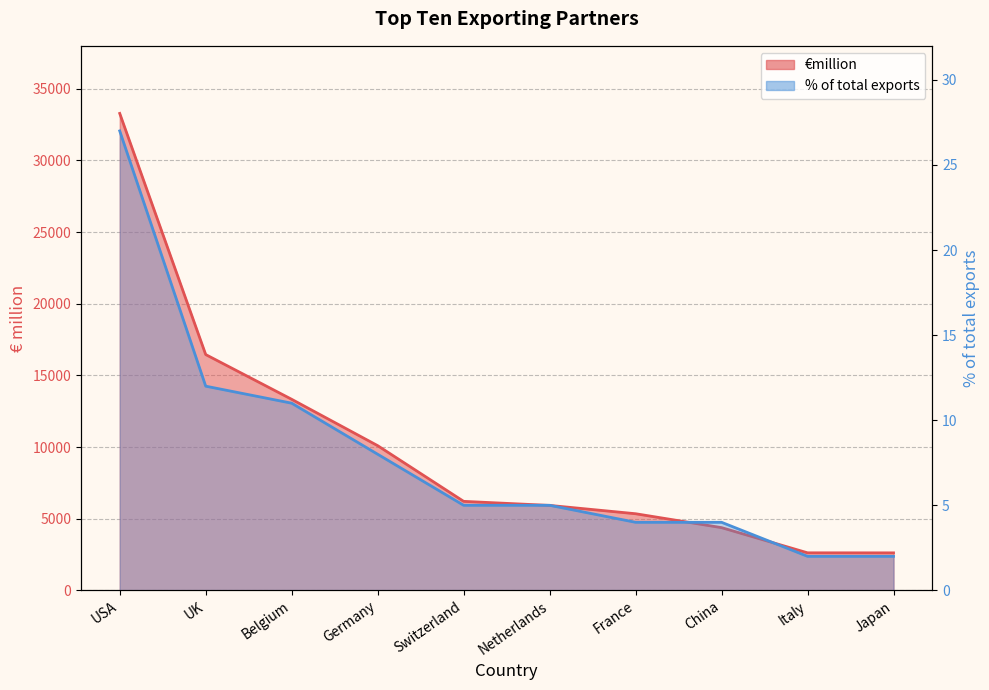

True or false: €million has more than 1 points higher than both neighbors.

False